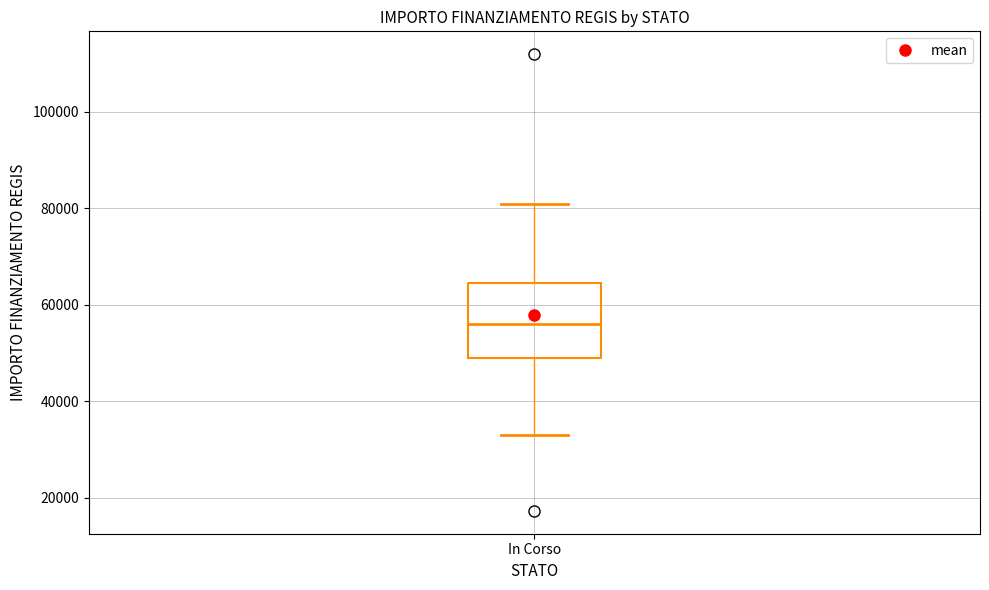

Where does the upper whisker of the box for In Corso end on the y-axis? The values are not printed on the chart, so give them approximately, as read against the axis.

80000